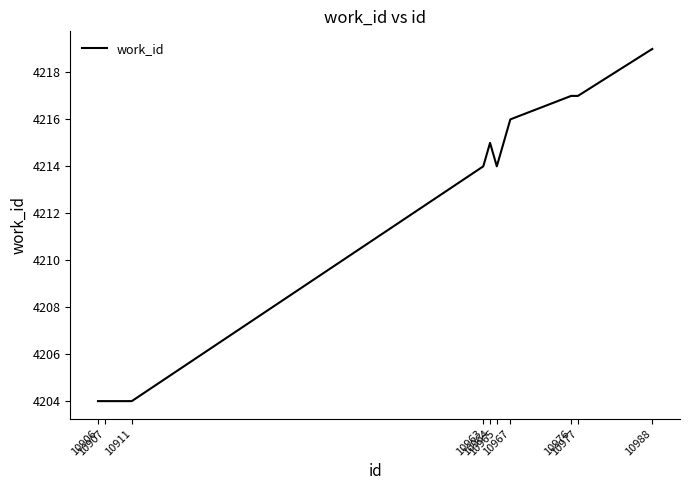

What is the minimum value shown in the chart?

4204